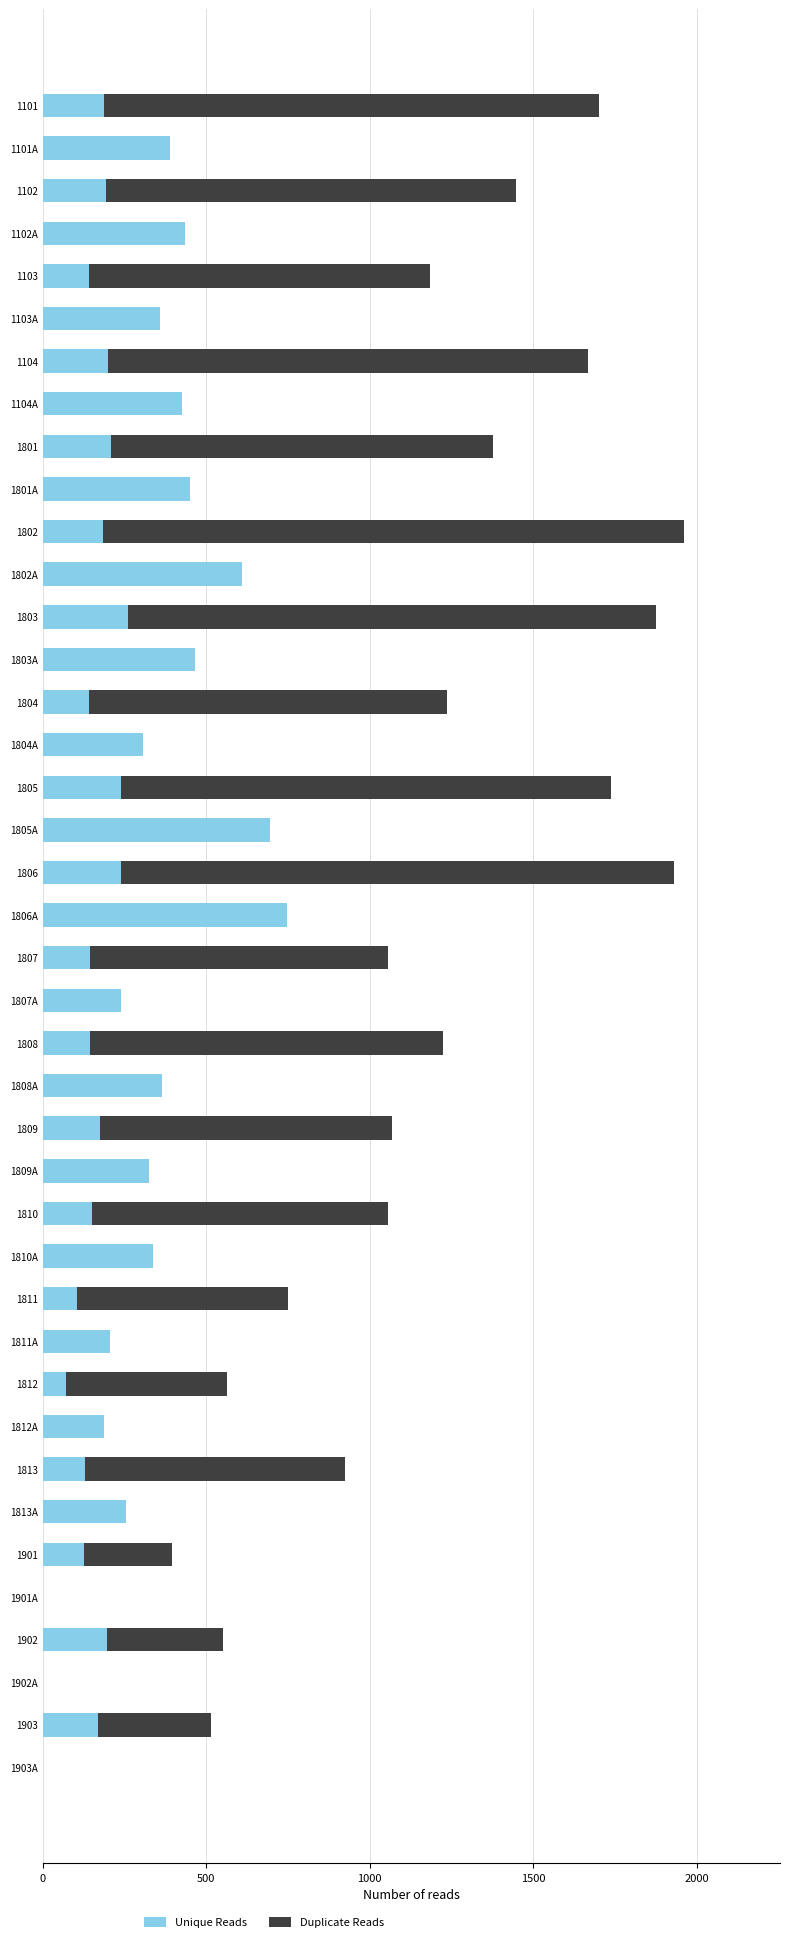

Is it true that Unique Reads equals 169 at 1903?

True